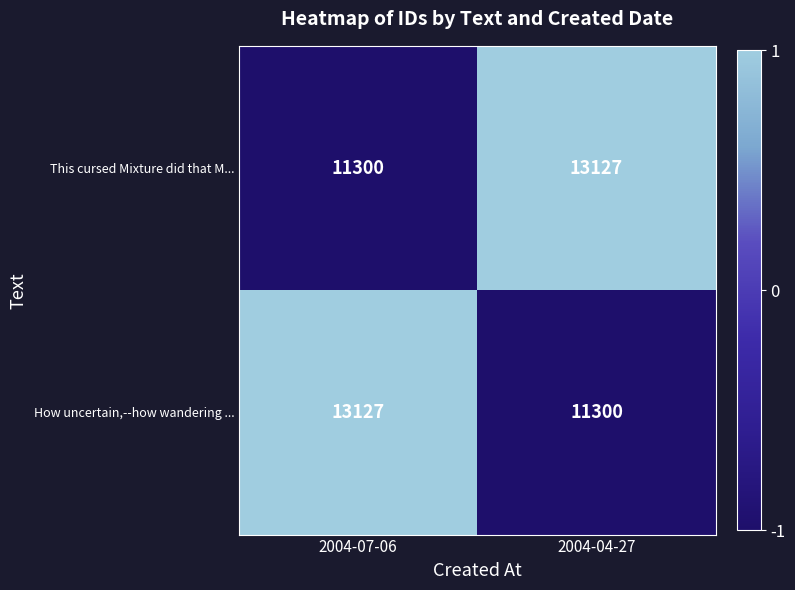

What value does the This cursed Mixture did that M... series have at 2004-07-06, to the nearest 100?

11300